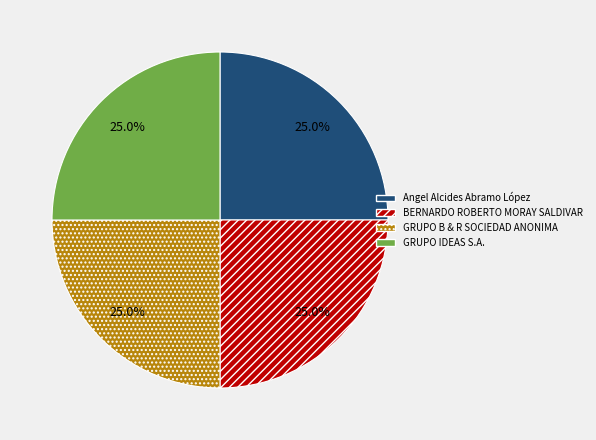

Does Angel Alcides Abramo López account for over 50% of the chart?

No